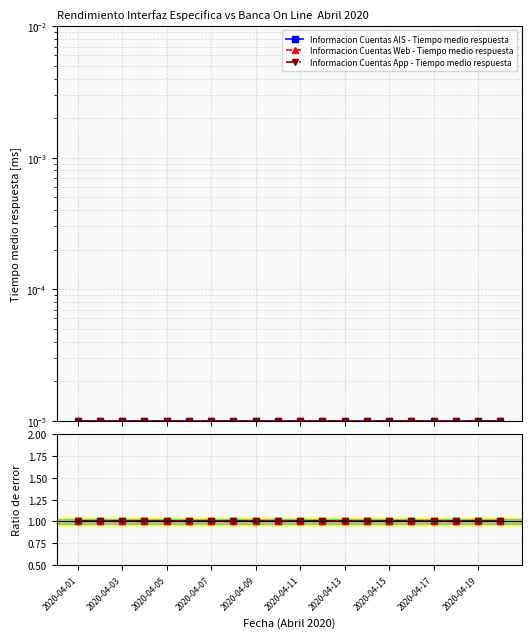

Does the chart have visible grid lines?

Yes